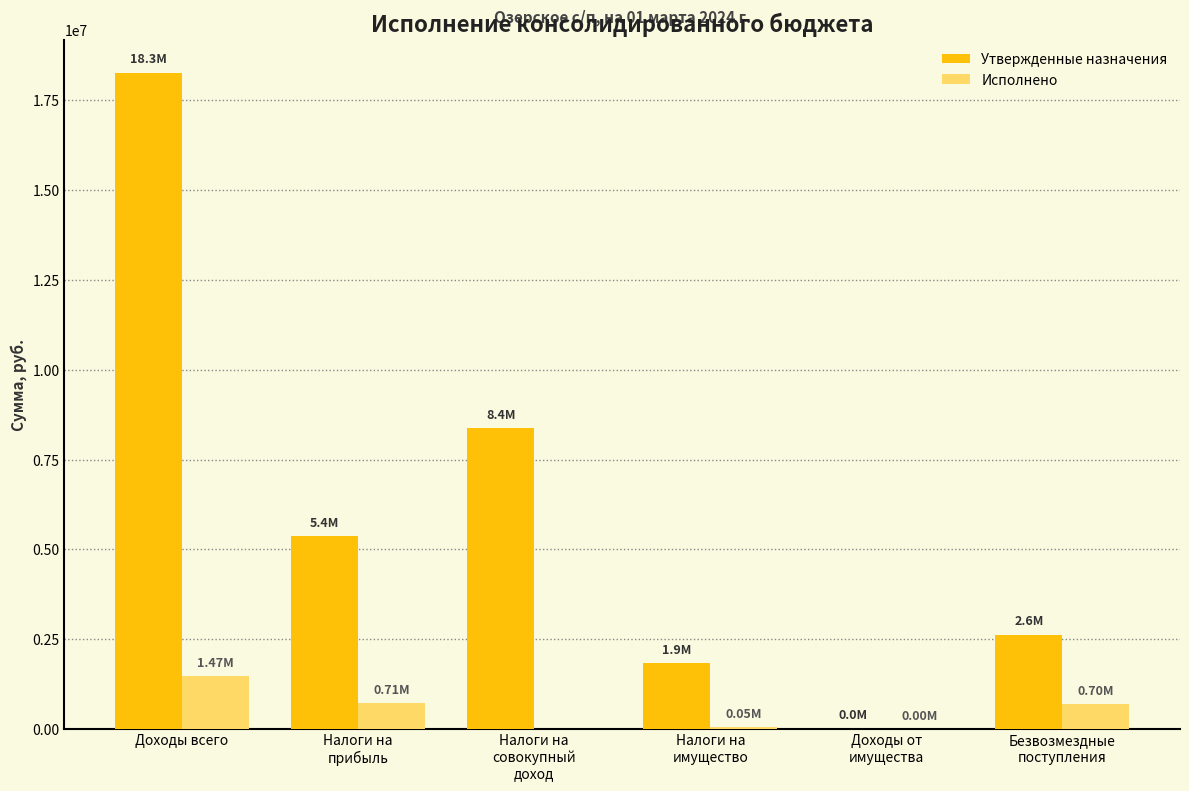

Which series has the largest total across all categories?

Утвержденные назначения